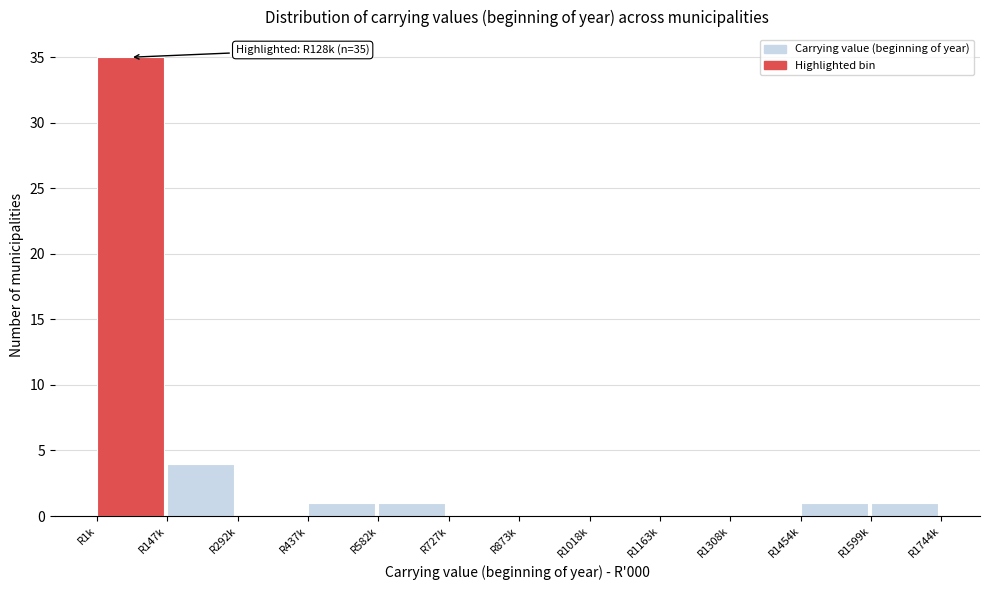

Reading left to right, list all the values displayed in this chart.

R1k=35	R147k=4	R292k=0	R437k=1	R582k=1	R727k=0	R873k=0	R1018k=0	R1163k=0	R1308k=0	R1454k=1	R1599k=1